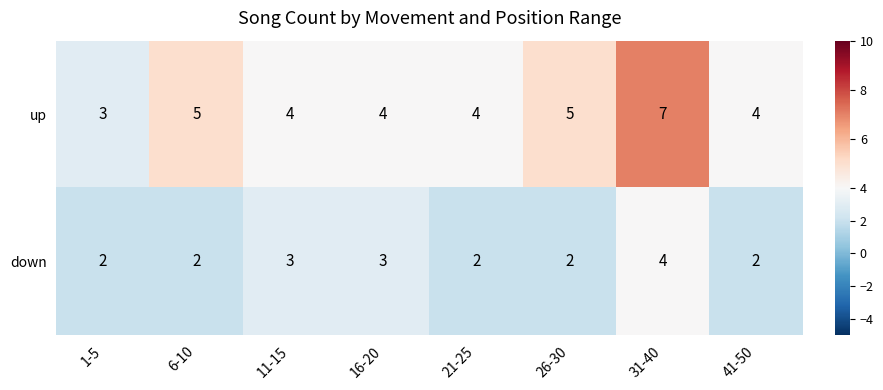

What is the total value across all series at 41-50?

6